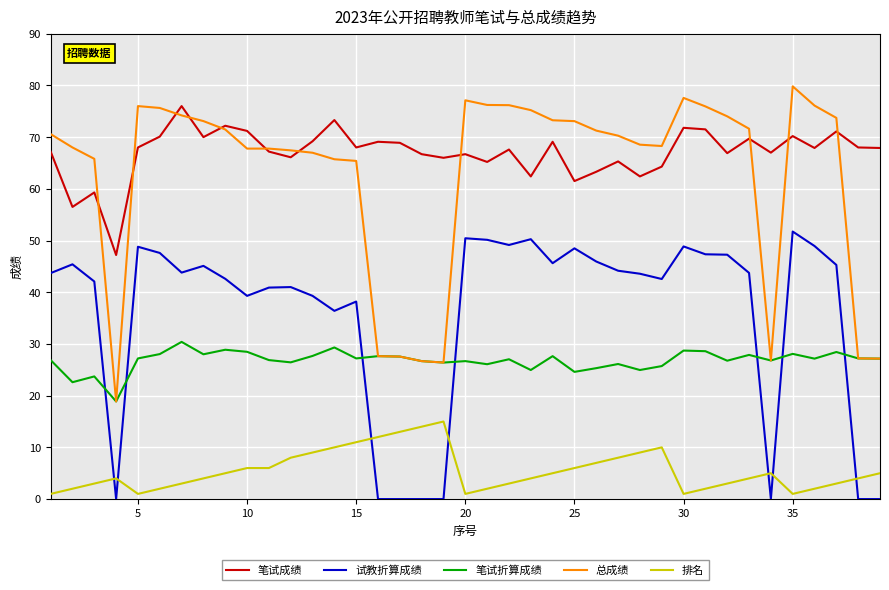

Rank the series by their maximum value, from lowest to highest.

排名, 笔试折算成绩, 试教折算成绩, 笔试成绩, 总成绩